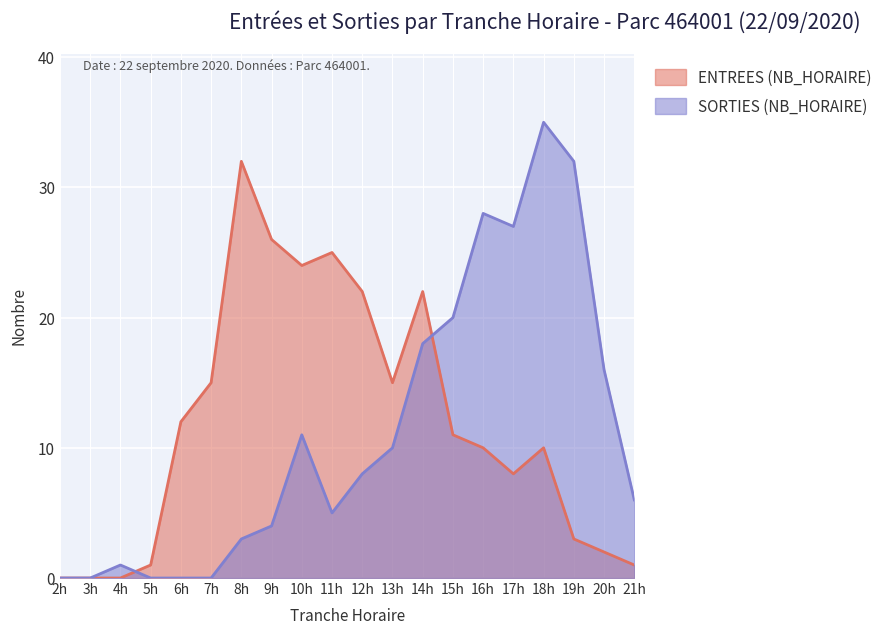

In ENTREES (NB_HORAIRE), how many points are higher than both neighbors (excluding endpoints)?

4